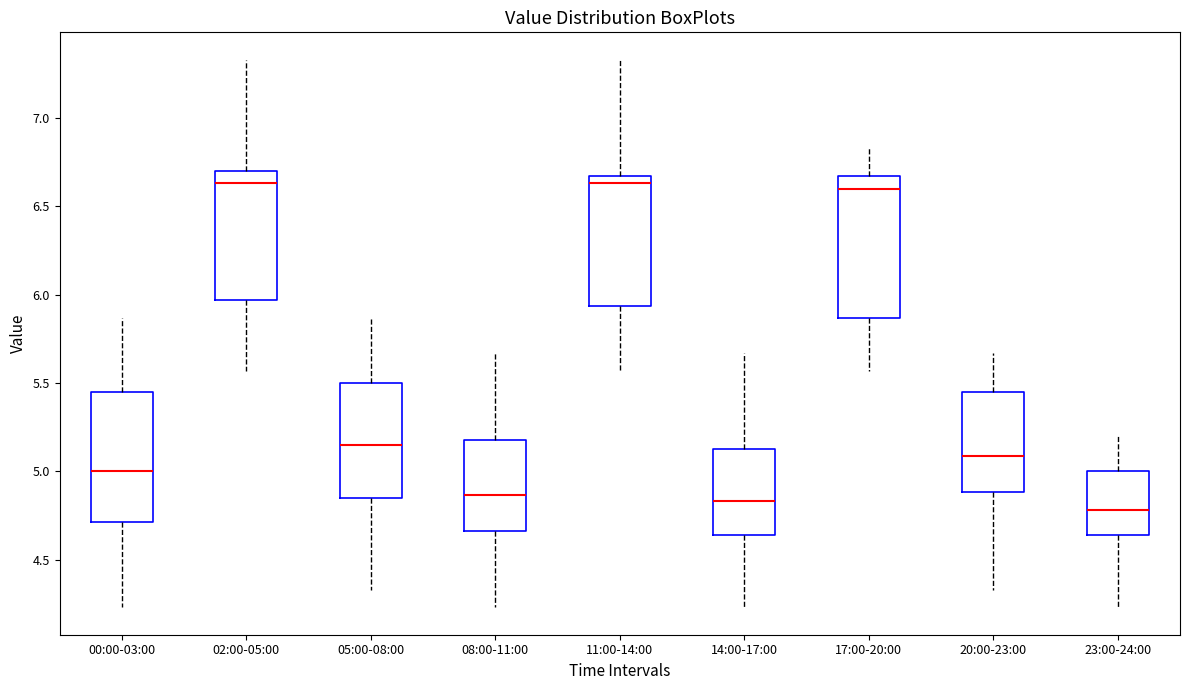

Reading left to right, transcribe this box plot: for each box, give where its median line is, the range the box spans, and where its two whiskers end, as read against the y-axis. The values are not printed on the chart, so give them approximately, as read against the axis.

00:00-03:00: median 5.00, box 4.70 to 5.45, whiskers 4.25 to 5.85
02:00-05:00: median 6.65, box 5.95 to 6.70, whiskers 5.55 to 7.35
05:00-08:00: median 5.15, box 4.85 to 5.50, whiskers 4.35 to 5.85
08:00-11:00: median 4.85, box 4.65 to 5.20, whiskers 4.25 to 5.65
11:00-14:00: median 6.65 (just below the box's upper edge), box 5.95 to 6.65, whiskers 5.55 to 7.35
14:00-17:00: median 4.85, box 4.65 to 5.15, whiskers 4.25 to 5.65
17:00-20:00: median 6.60, box 5.85 to 6.65, whiskers 5.55 to 6.85
20:00-23:00: median 5.10, box 4.90 to 5.45, whiskers 4.35 to 5.65
23:00-24:00: median 4.80, box 4.65 to 5.00, whiskers 4.25 to 5.20